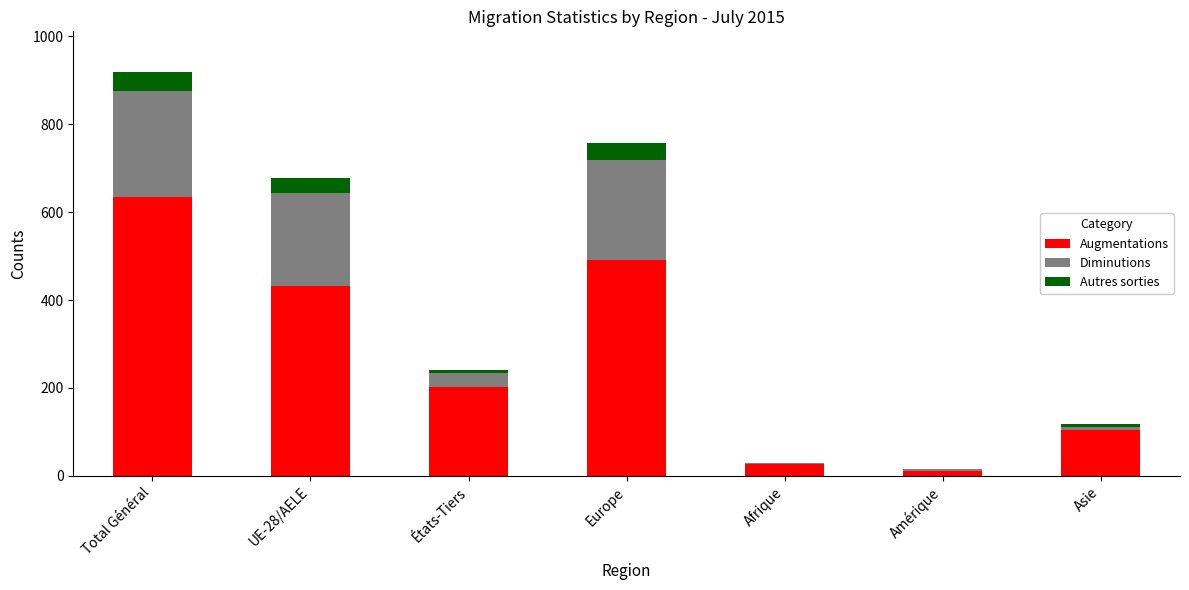

Is it true that Augmentations equals 590 at UE-28/AELE?

False